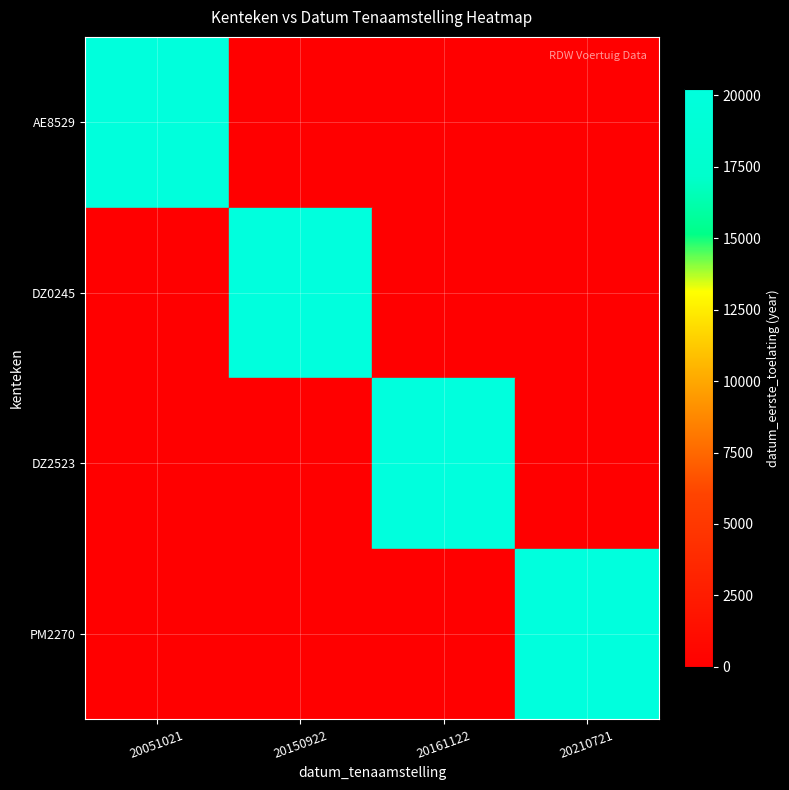

Reading left to right, what are all the values shown in this chart?

AE8529: 20051021=19990	20150922=0	20161122=0	20210721=0
DZ0245: 20051021=0	20150922=20150	20161122=0	20210721=0
DZ2523: 20051021=0	20150922=0	20161122=20161	20210721=0
PM2270: 20051021=0	20150922=0	20161122=0	20210721=20210